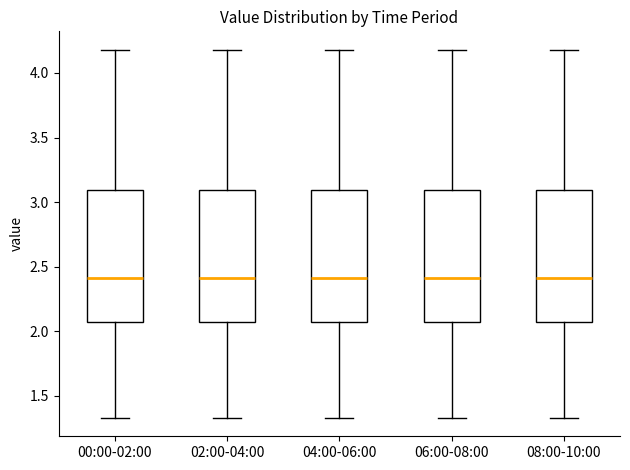

Reading left to right, transcribe this box plot: for each box, give where its median line is, the range the box spans, and where its two whiskers end, as read against the y-axis. The values are not printed on the chart, so give them approximately, as read against the axis.

00:00-02:00: median 2.40, box 2.05 to 3.10, whiskers 1.35 to 4.20
02:00-04:00: median 2.40, box 2.05 to 3.10, whiskers 1.35 to 4.20
04:00-06:00: median 2.40, box 2.05 to 3.10, whiskers 1.35 to 4.20
06:00-08:00: median 2.40, box 2.05 to 3.10, whiskers 1.35 to 4.20
08:00-10:00: median 2.40, box 2.05 to 3.10, whiskers 1.35 to 4.20